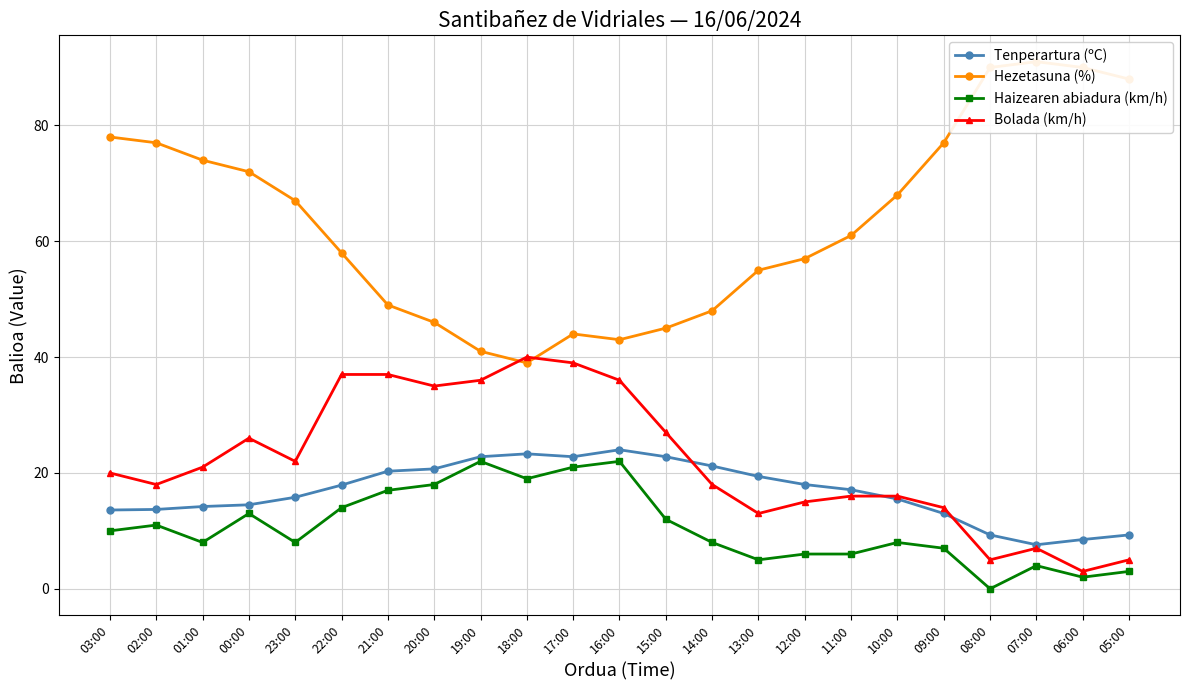

After their last crossing, which series has the higher values: Tenperartura (ºC) or Bolada (km/h)?

Tenperartura (ºC)